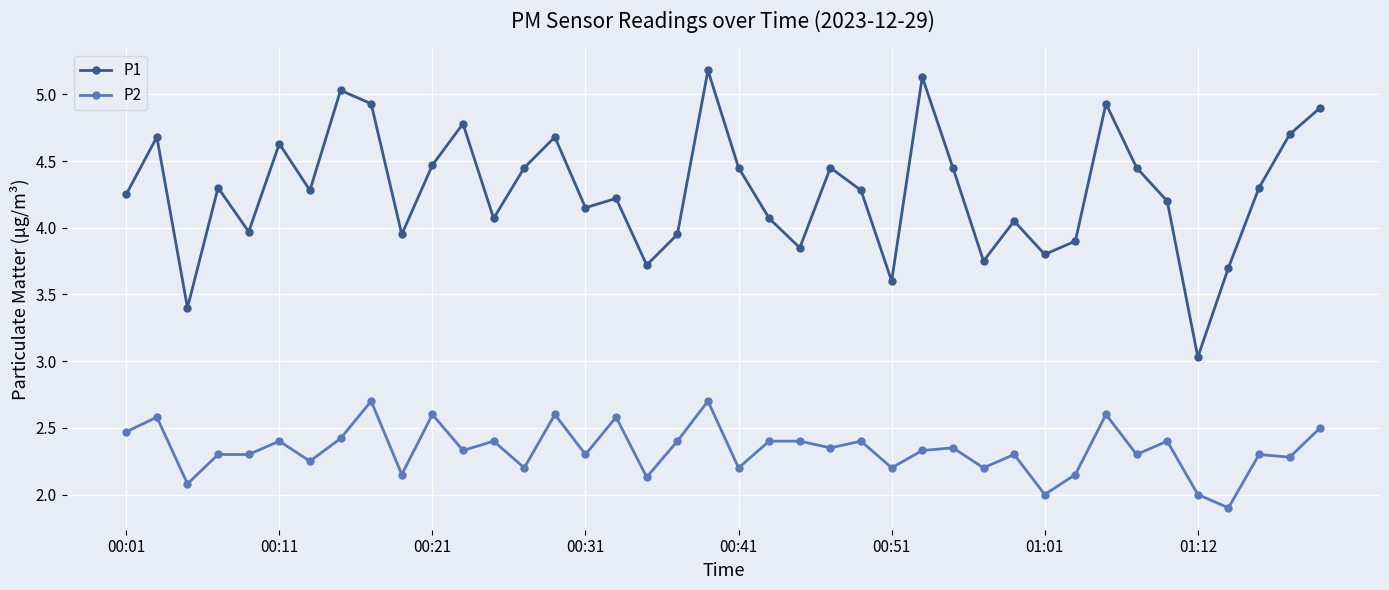

What is the sum of all P1 values?

171.1